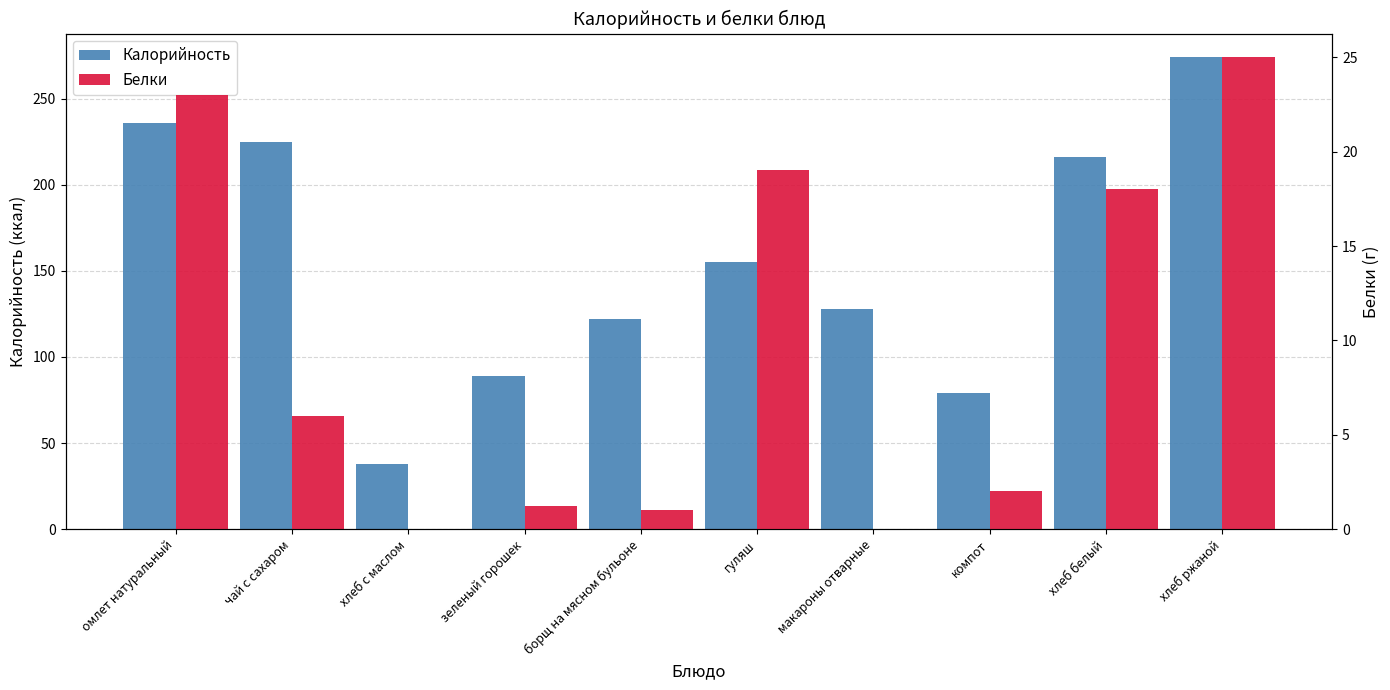

What is the minimum value for Калорийность?

38.0